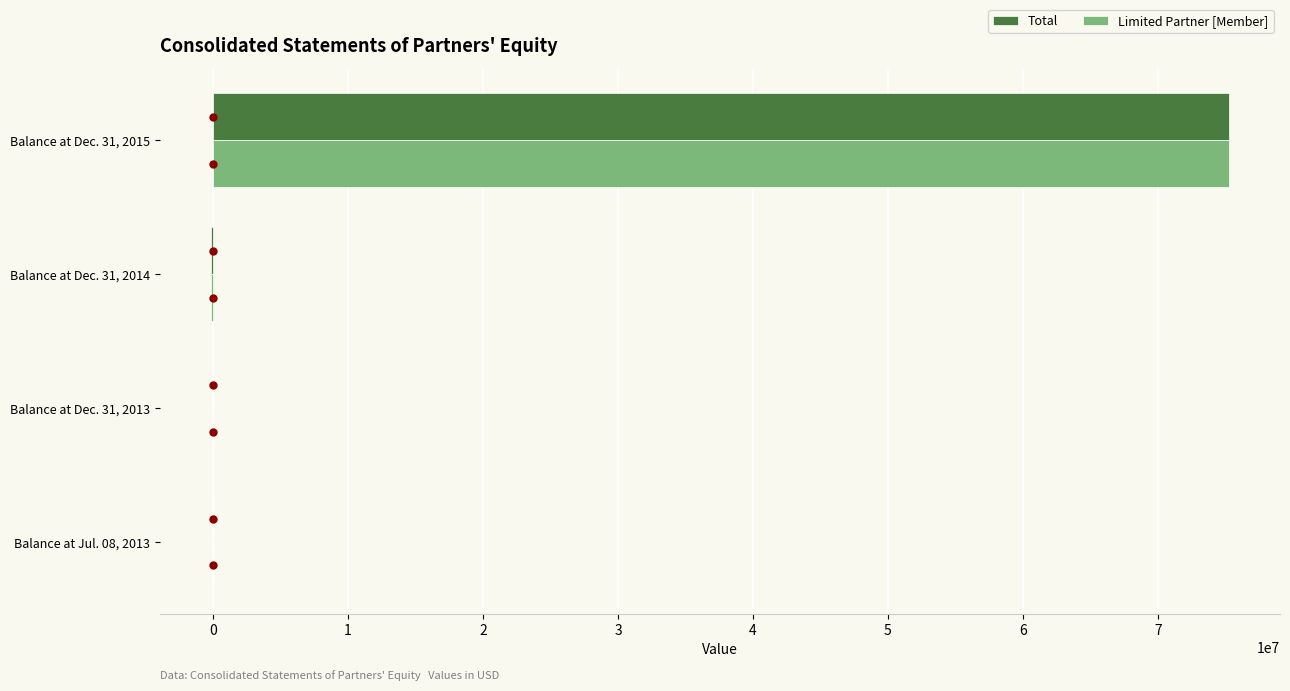

At which category is the sum across all series the highest?

Balance at Dec. 31, 2015